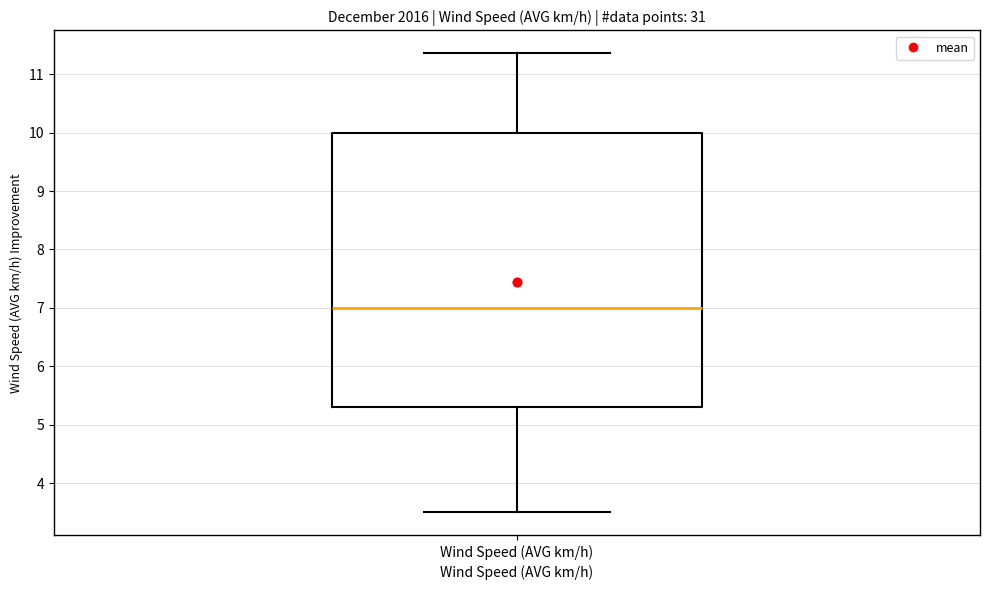

Transcribe this box plot: give where the median line is, the range the box spans, and where the two whiskers end, as read against the y-axis. The values are not printed on the chart, so give them approximately, as read against the axis.

median 7.0, box 5.3 to 10.0, whiskers 3.5 to 11.4